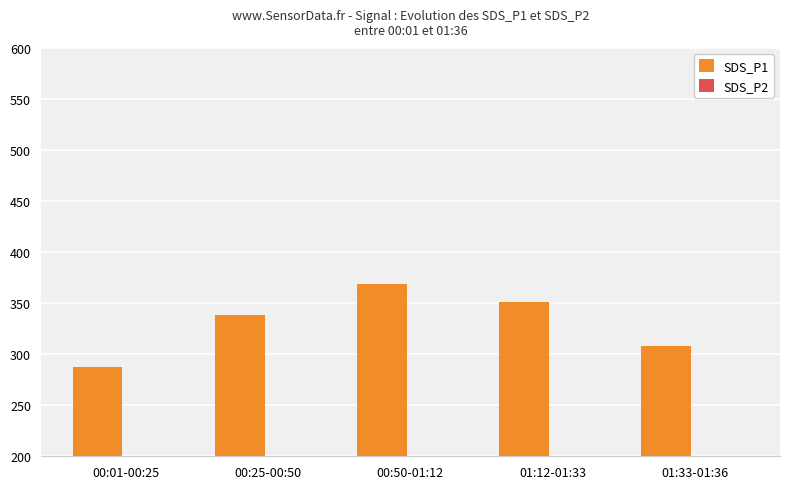

What position from the right is 01:12-01:33?

2